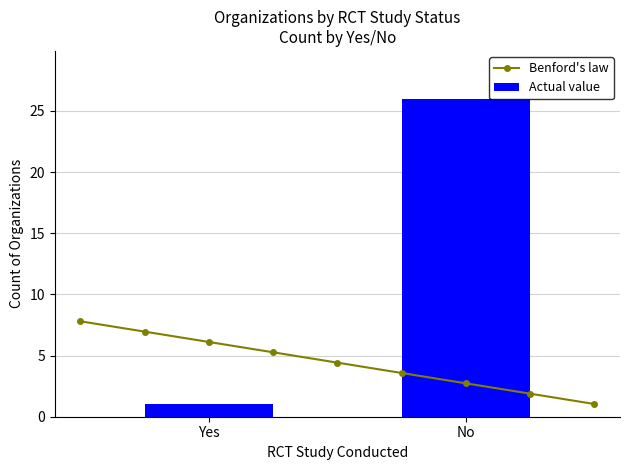

What is the maximum value for Benford's law?

7.8